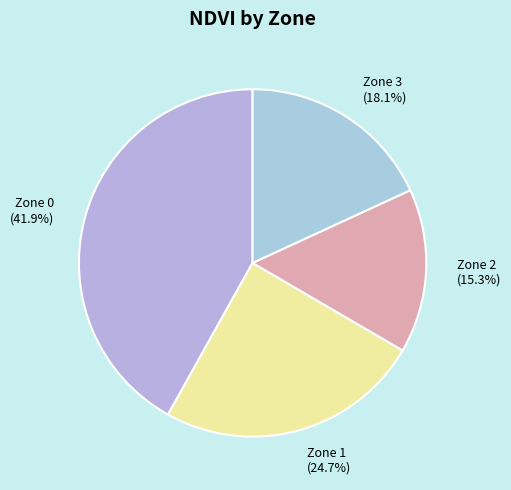

Approximately how many times larger is the value at Zone 1 compared to Zone 3?

1.4